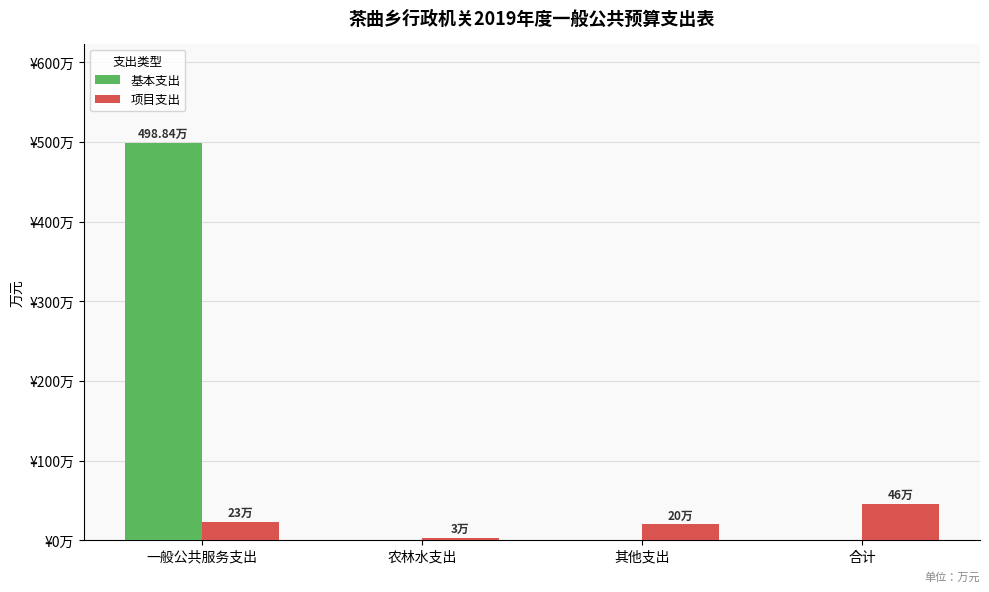

Are the bars grouped side by side (vs. stacked)?

Yes